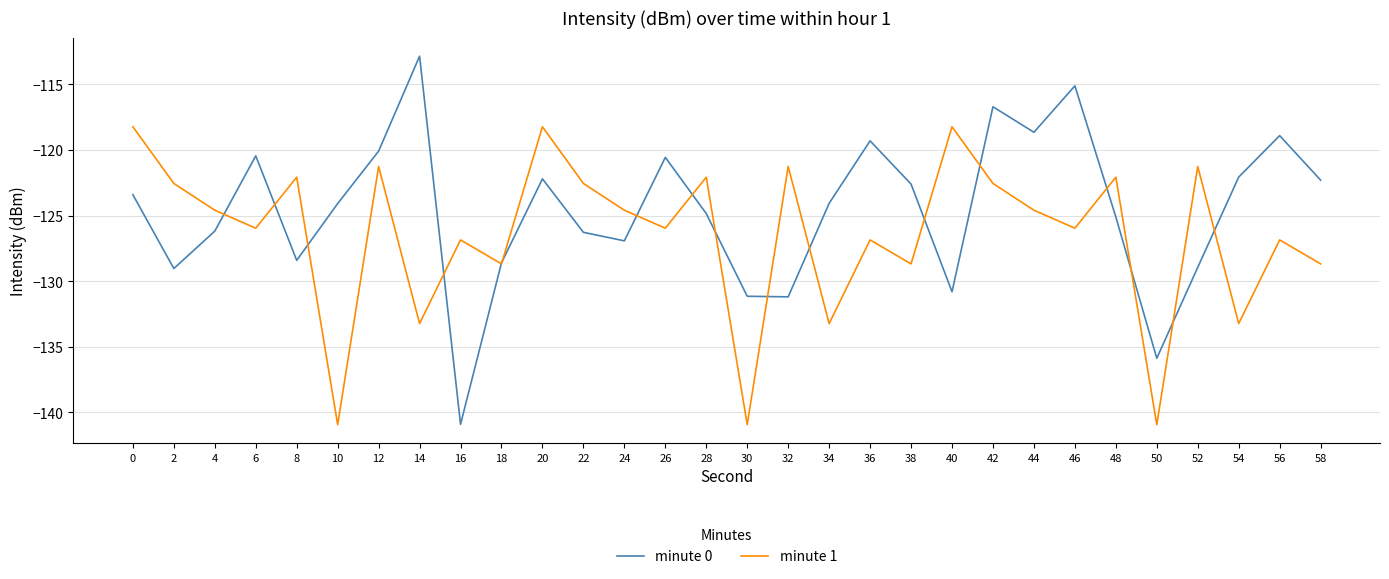

Rank the series at 26 from highest to lowest value.

minute 0, minute 1